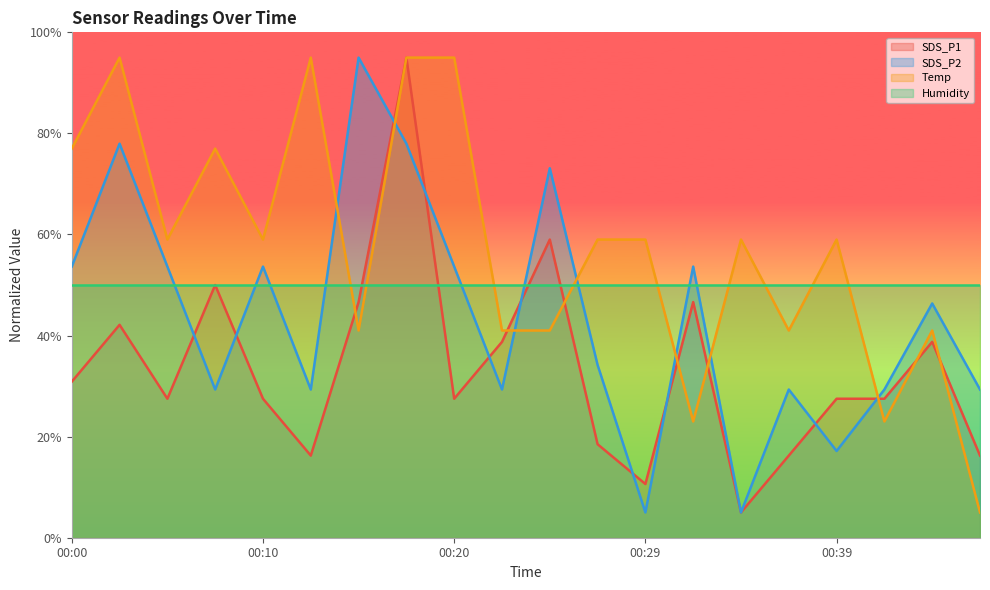

In Temp, how many points are lower than both neighbors (excluding endpoints)?

6